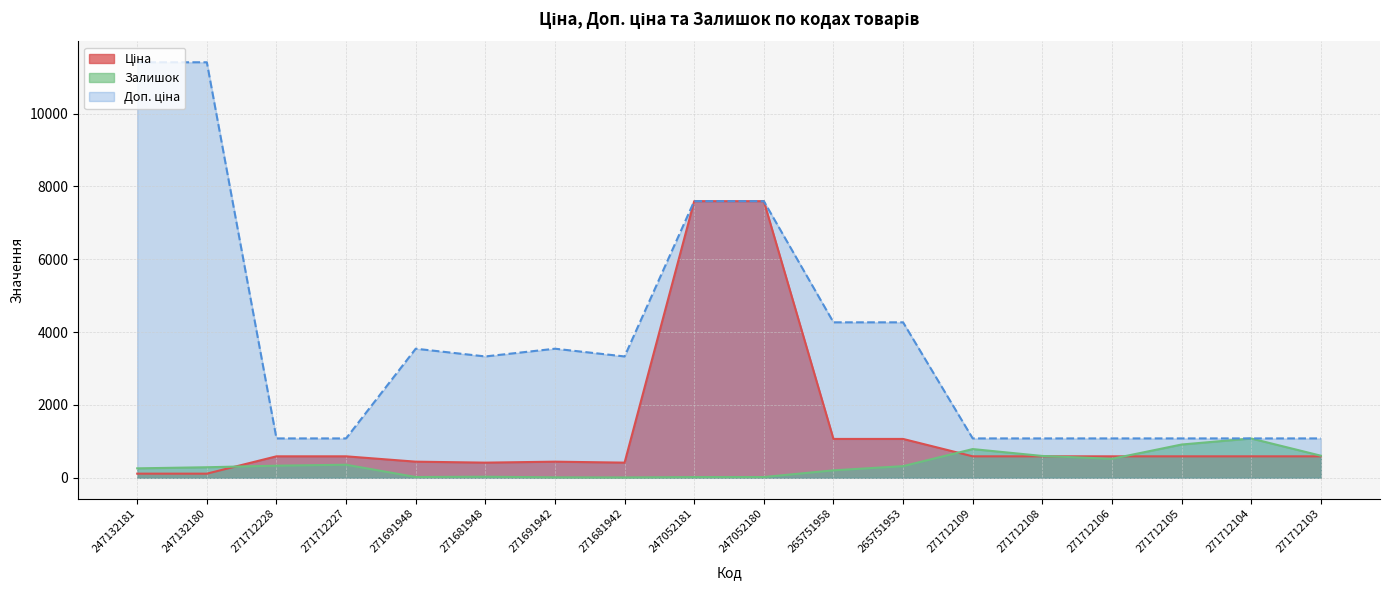

Reading left to right, extract all data points from this chart.

Ціна: 247132181=114.1	247132180=114.1	271712228=589.9	271712227=589.9	271691948=443.1	271681948=416.6	271691942=443.1	271681942=416.6	247052181=7596.5	247052180=7596.5	265751958=1067.3	265751953=1067.3	271712109=589.9	271712108=589.9	271712106=589.9	271712105=589.9	271712104=589.9	271712103=589.9
Доп. ціна: 247132181=11410.0	247132180=11410.0	271712228=1081.7	271712227=1081.7	271691948=3545.0	271681948=3332.5	271691942=3545.0	271681942=3332.5	247052181=7596.5	247052180=7596.5	265751958=4269.4	265751953=4269.4	271712109=1081.7	271712108=1081.7	271712106=1081.7	271712105=1081.7	271712104=1081.7	271712103=1081.7
Залишок: 247132181=260.0	247132180=290.0	271712228=333.0	271712227=359.0	271691948=22.0	271681948=30.0	271691942=13.0	271681942=10.0	247052181=20.0	247052180=21.0	265751958=205.0	265751953=320.0	271712109=789.0	271712108=600.0	271712106=522.0	271712105=914.0	271712104=1080.0	271712103=607.0